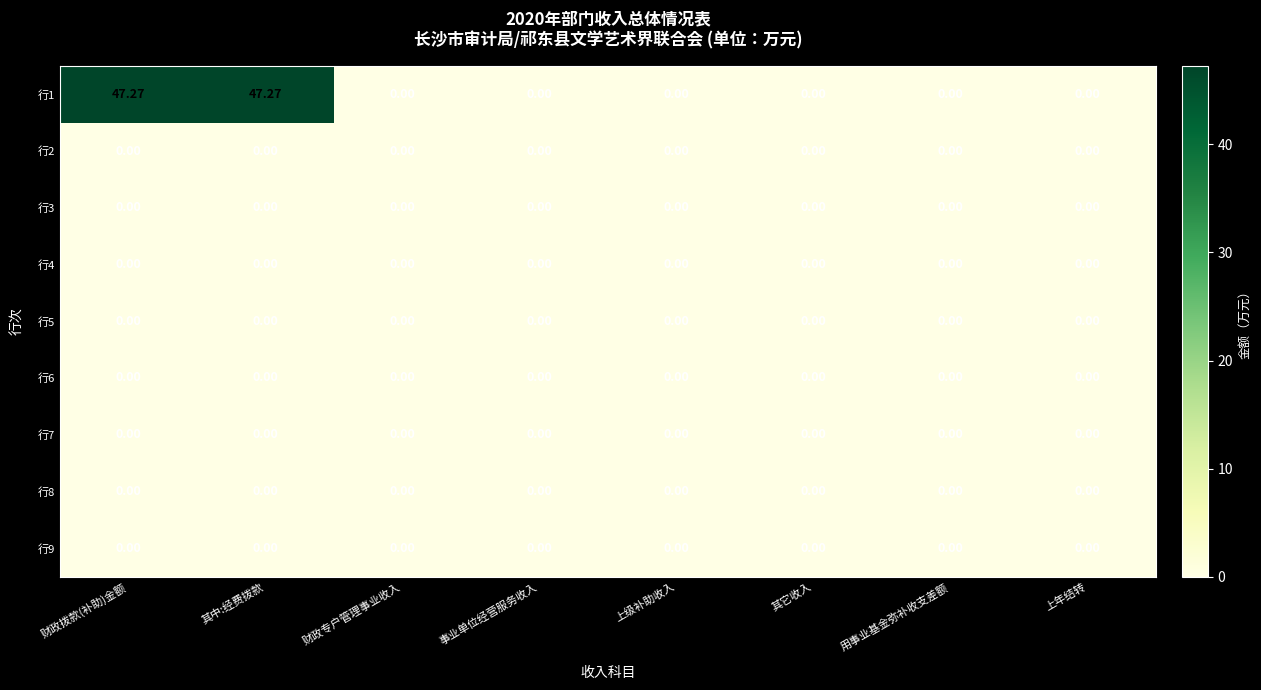

Reading right to left, list all the values displayed in this chart.

行1: 上年结转=0.0	用事业基金弥补收支差额=0.0	其它收入=0.0	上级补助收入=0.0	事业单位经营服务收入=0.0	财政专户管理事业收入=0.0	其中:经费拨款=47.3	财政拨款(补助)金额=47.3
行2: 上年结转=0.0	用事业基金弥补收支差额=0.0	其它收入=0.0	上级补助收入=0.0	事业单位经营服务收入=0.0	财政专户管理事业收入=0.0	其中:经费拨款=0.0	财政拨款(补助)金额=0.0
行3: 上年结转=0.0	用事业基金弥补收支差额=0.0	其它收入=0.0	上级补助收入=0.0	事业单位经营服务收入=0.0	财政专户管理事业收入=0.0	其中:经费拨款=0.0	财政拨款(补助)金额=0.0
行4: 上年结转=0.0	用事业基金弥补收支差额=0.0	其它收入=0.0	上级补助收入=0.0	事业单位经营服务收入=0.0	财政专户管理事业收入=0.0	其中:经费拨款=0.0	财政拨款(补助)金额=0.0
行5: 上年结转=0.0	用事业基金弥补收支差额=0.0	其它收入=0.0	上级补助收入=0.0	事业单位经营服务收入=0.0	财政专户管理事业收入=0.0	其中:经费拨款=0.0	财政拨款(补助)金额=0.0
行6: 上年结转=0.0	用事业基金弥补收支差额=0.0	其它收入=0.0	上级补助收入=0.0	事业单位经营服务收入=0.0	财政专户管理事业收入=0.0	其中:经费拨款=0.0	财政拨款(补助)金额=0.0
行7: 上年结转=0.0	用事业基金弥补收支差额=0.0	其它收入=0.0	上级补助收入=0.0	事业单位经营服务收入=0.0	财政专户管理事业收入=0.0	其中:经费拨款=0.0	财政拨款(补助)金额=0.0
行8: 上年结转=0.0	用事业基金弥补收支差额=0.0	其它收入=0.0	上级补助收入=0.0	事业单位经营服务收入=0.0	财政专户管理事业收入=0.0	其中:经费拨款=0.0	财政拨款(补助)金额=0.0
行9: 上年结转=0.0	用事业基金弥补收支差额=0.0	其它收入=0.0	上级补助收入=0.0	事业单位经营服务收入=0.0	财政专户管理事业收入=0.0	其中:经费拨款=0.0	财政拨款(补助)金额=0.0